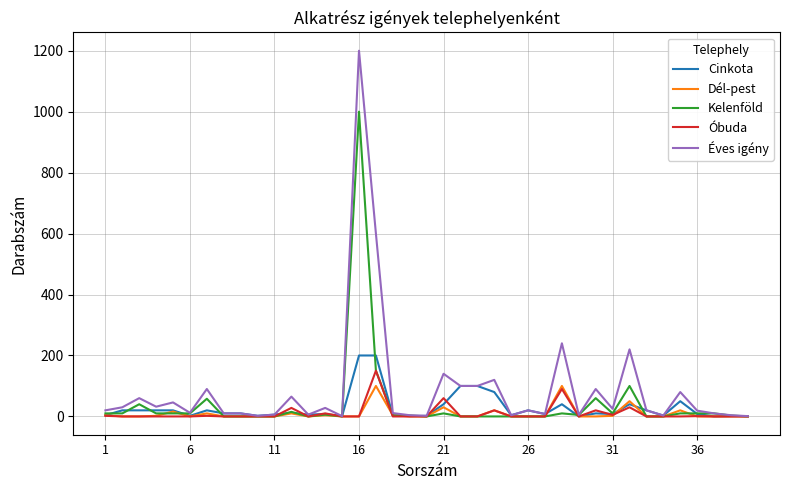

What is the maximum value shown in the chart?

1200